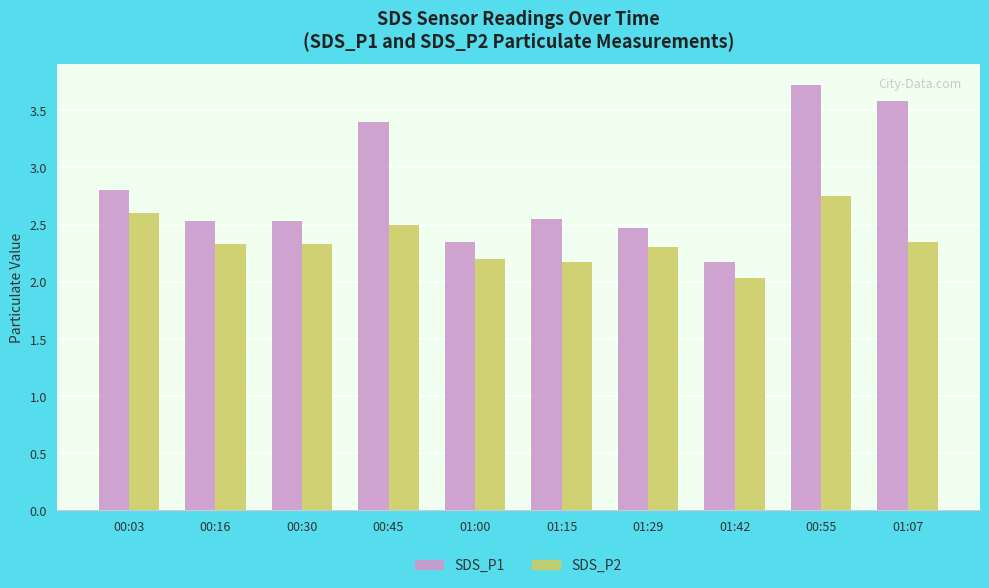

Is it true that SDS_P1 equals 0.5 at 01:42?

False